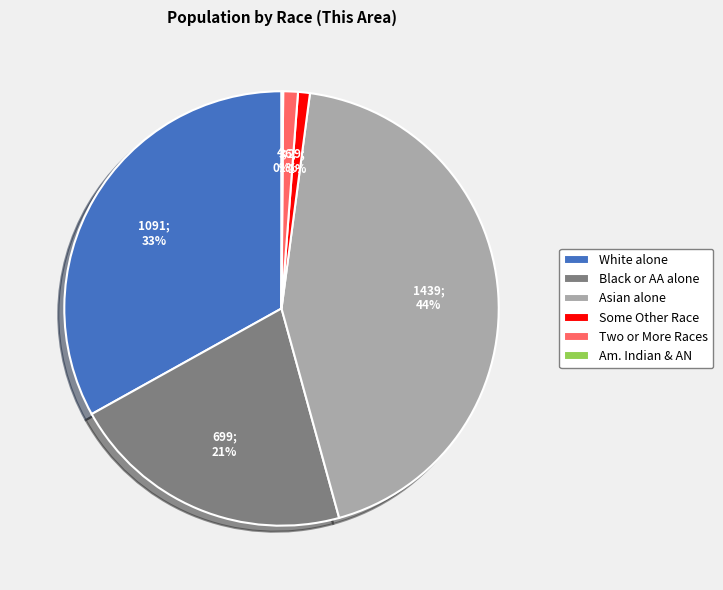

Is the sum of Black or AA alone and Some Other Race greater than half?

No